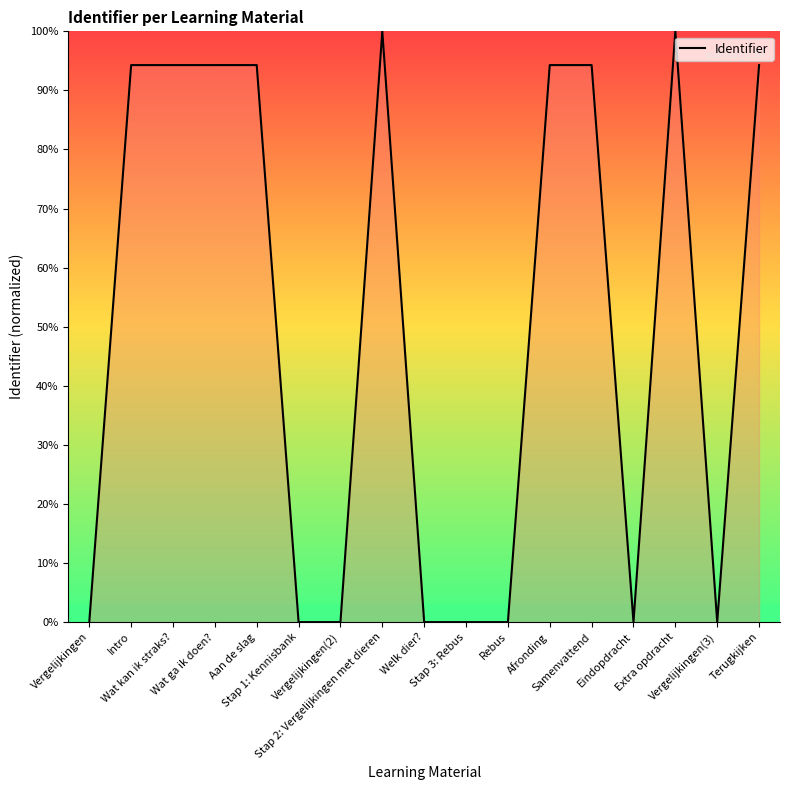

What is the greatest value displayed?

100.0